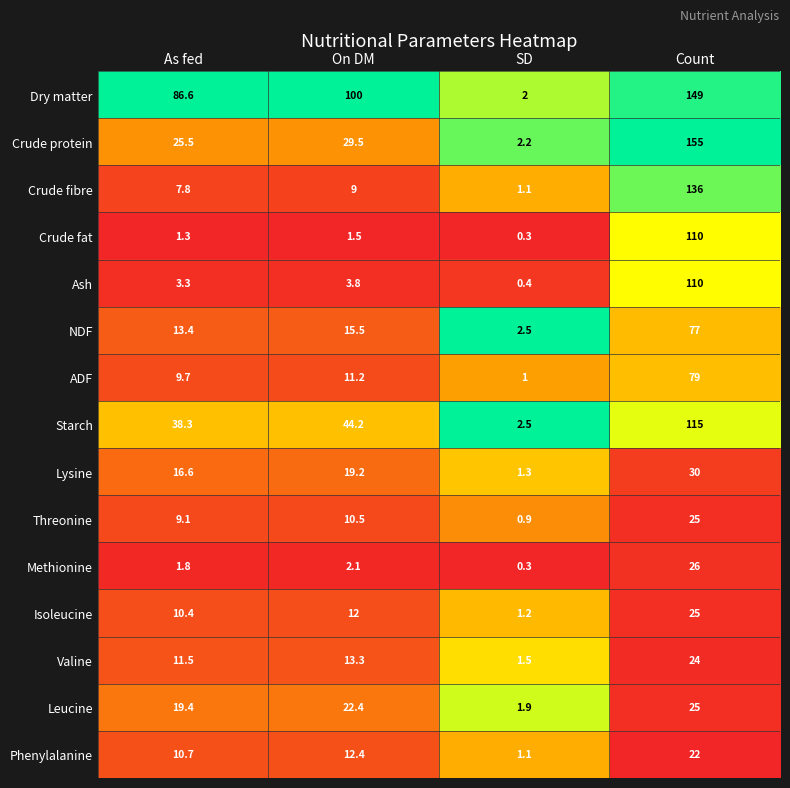

What is the sum of all Phenylalanine values?

46.2